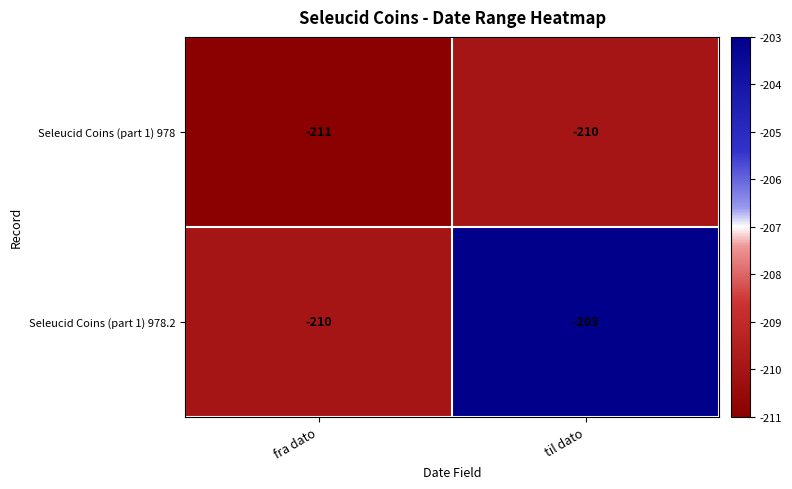

Between fra dato and til dato, which series saw the biggest shift?

Seleucid Coins (part 1) 978.2